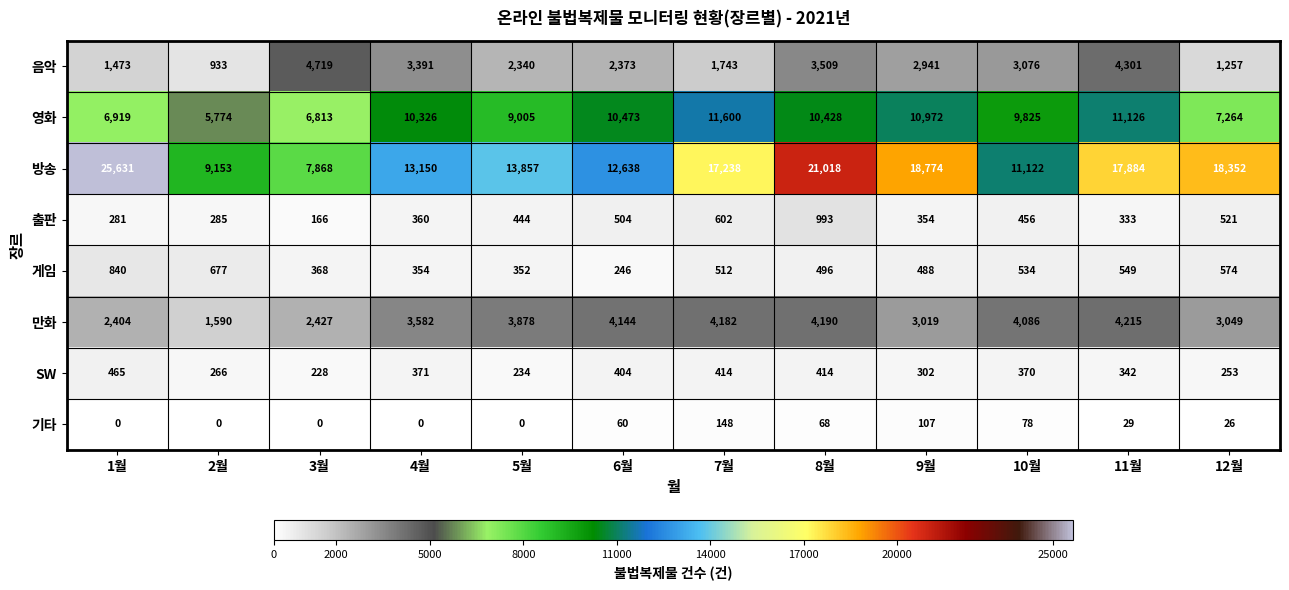

At how many categories does at least one series exceed 3022?

12